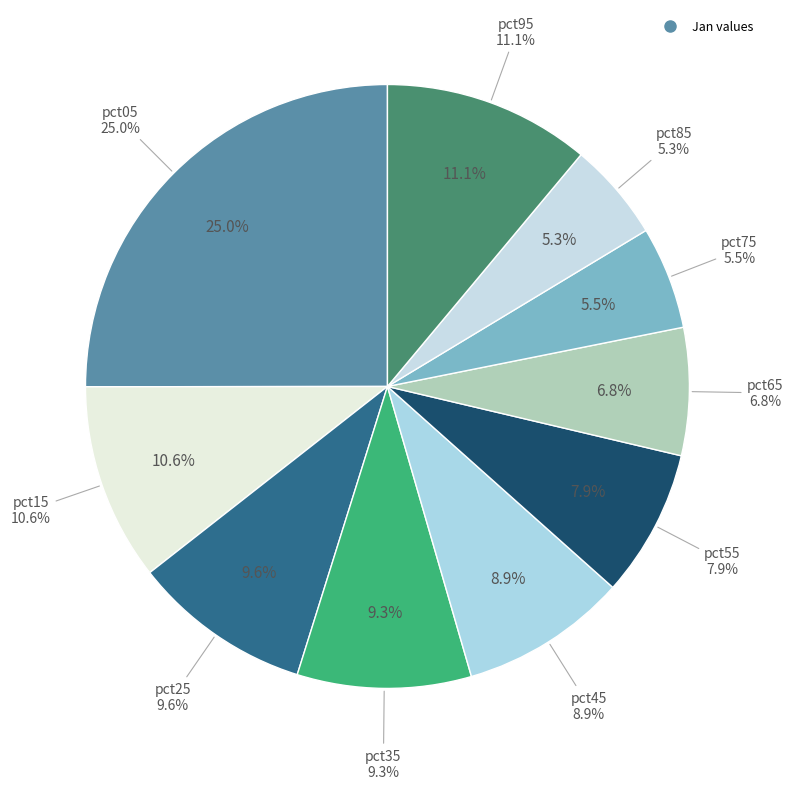

Is it true that pct85 is 14% of the pie?

False